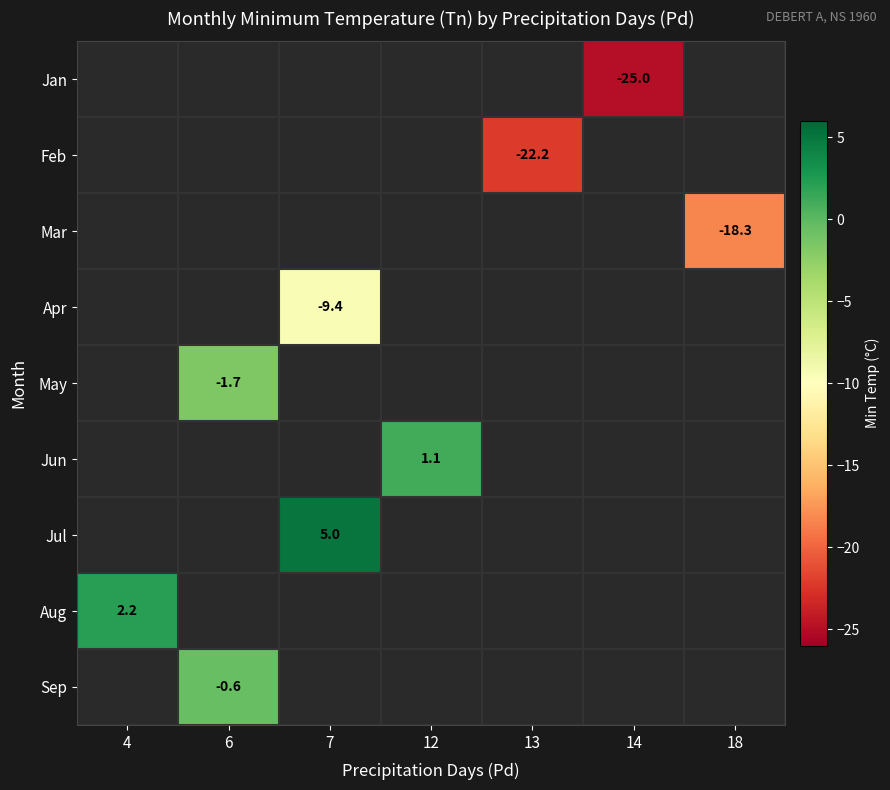

Count the number of categories in the chart.

7